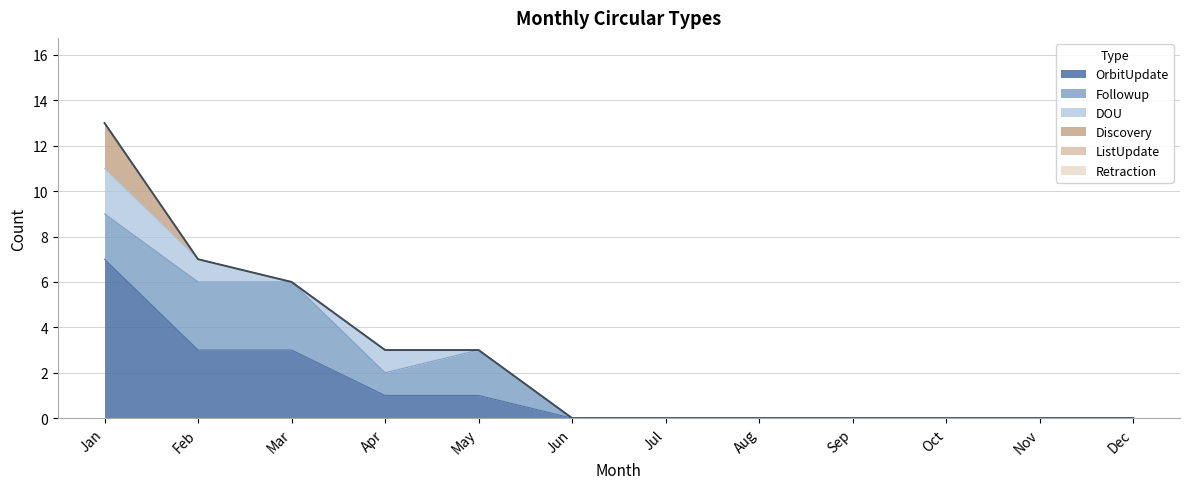

True or false: Discovery and Retraction intersect in this chart.

False